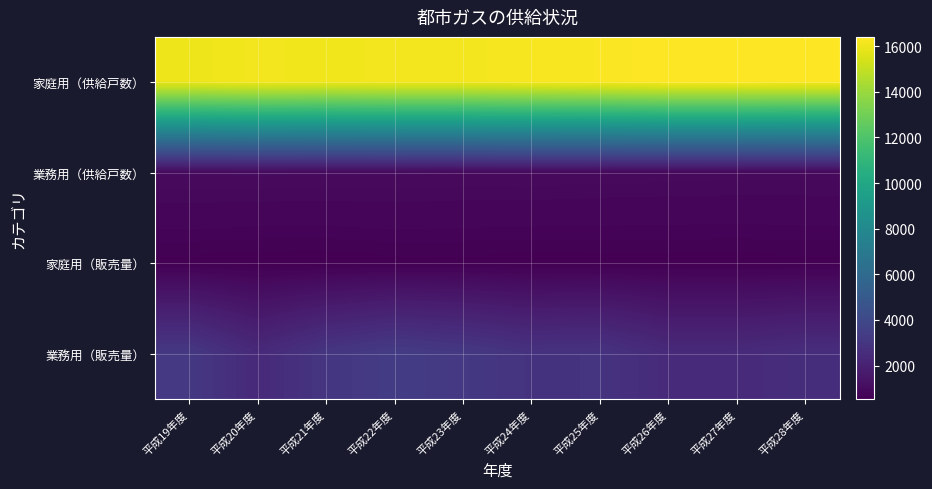

Rank the series at 平成22年度 from highest to lowest value.

家庭用（供給戸数）, 業務用（販売量）, 業務用（供給戸数）, 家庭用（販売量）